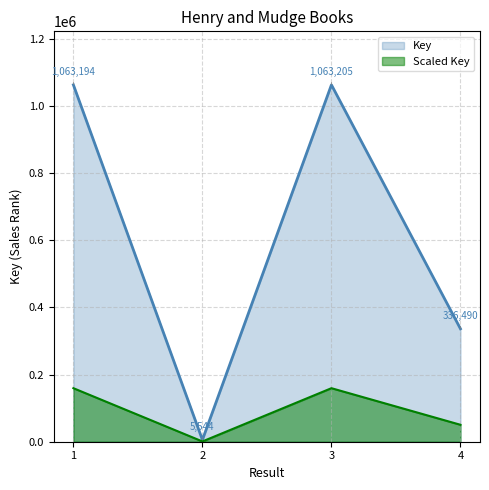

What is the difference between the second highest and minimum values?

1057650